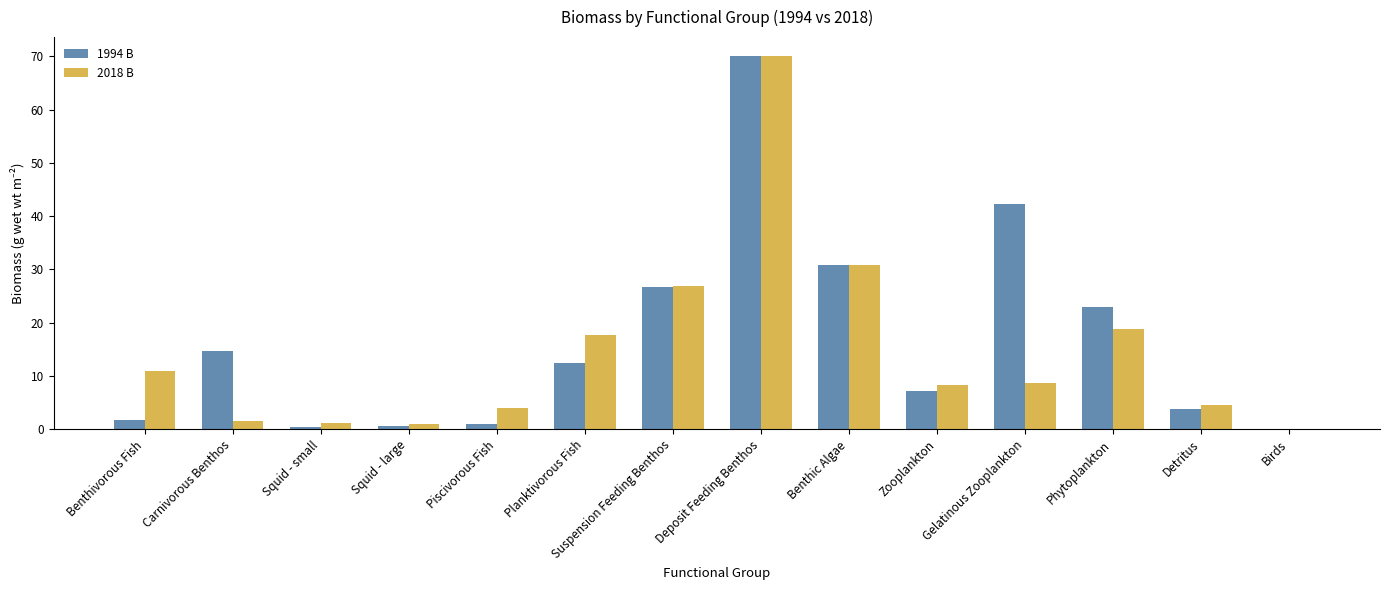

What is the greatest value displayed?

70.1